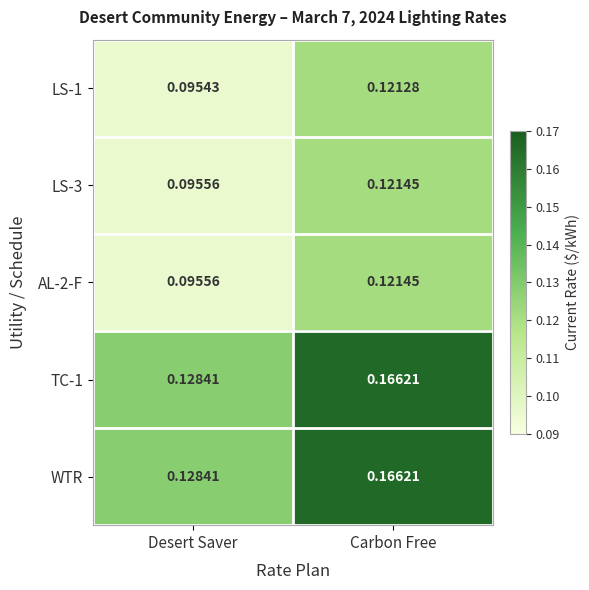

Is the value of AL-2-F at Carbon Free greater than the value of LS-1 at Carbon Free?

Yes